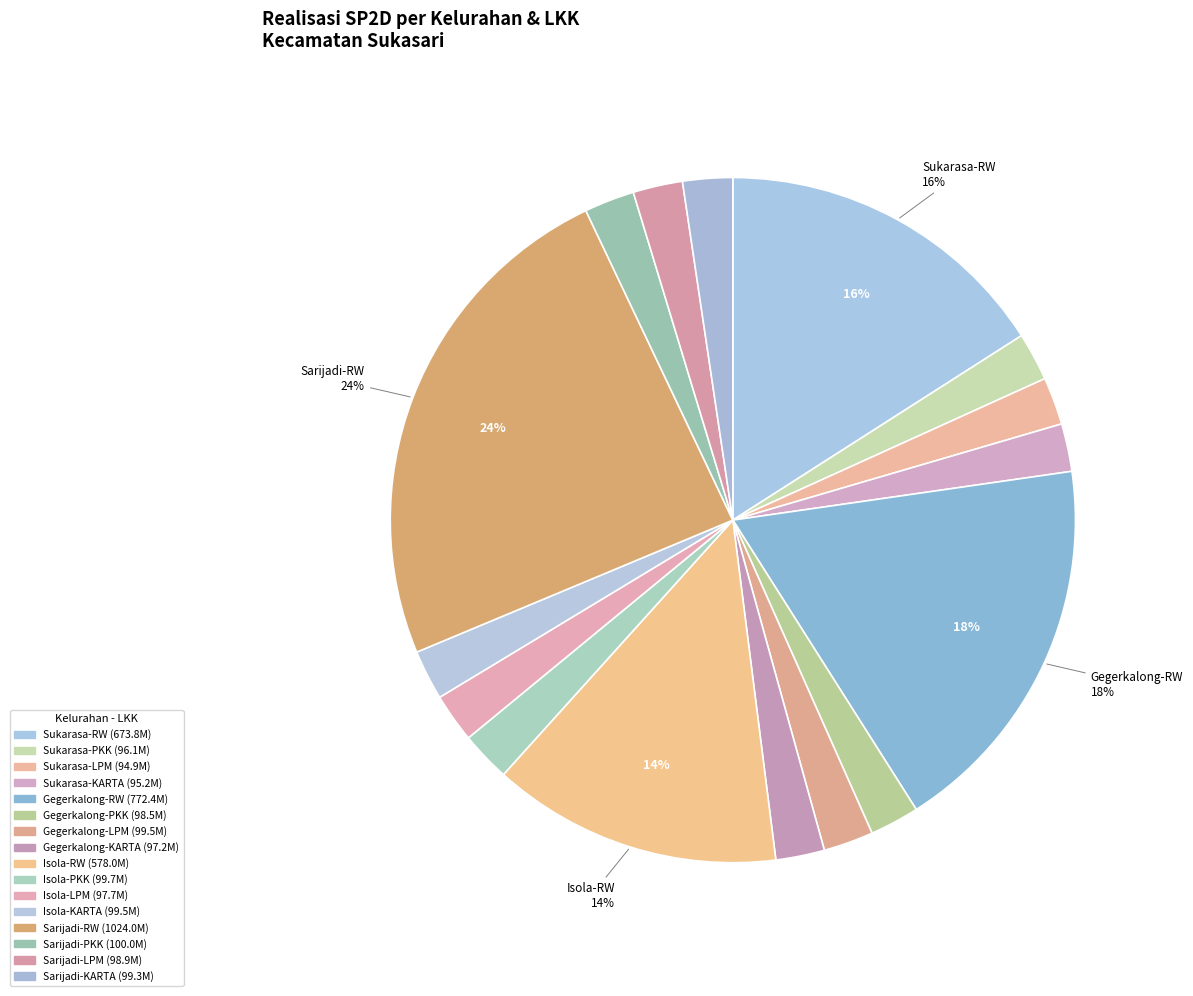

What is the ratio of the value at Gegerkalong-KARTA to the value at Gegerkalong-LPM?

1.0